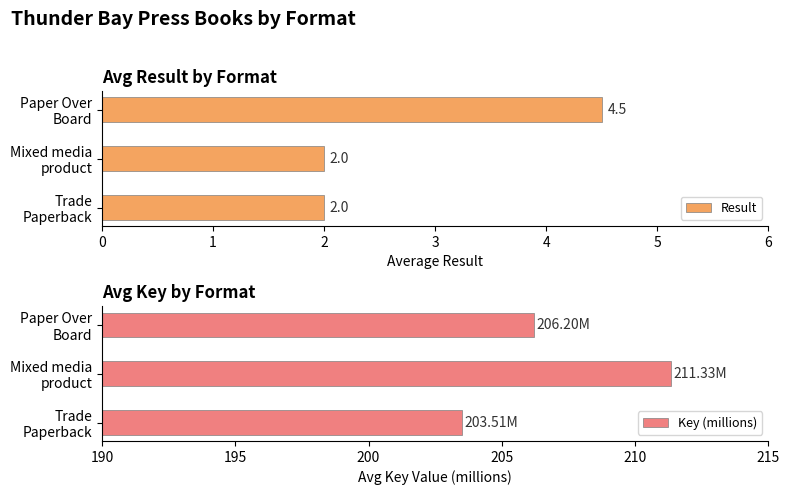

What are all the series names shown in the legend?

Result, Key (millions)